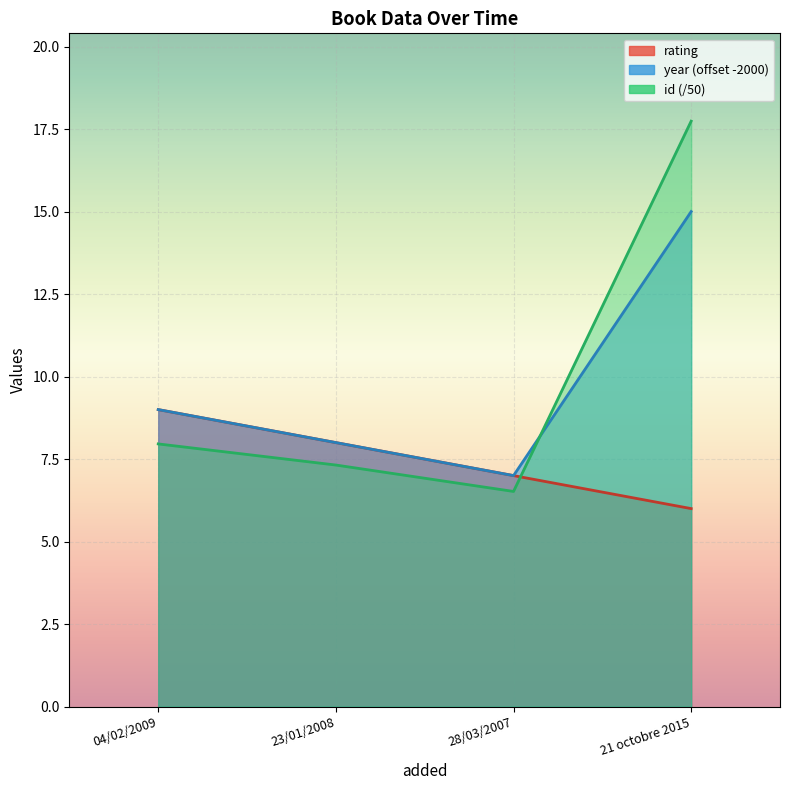

True or false: id has a value of 27.2 at 21 octobre 2015.

False